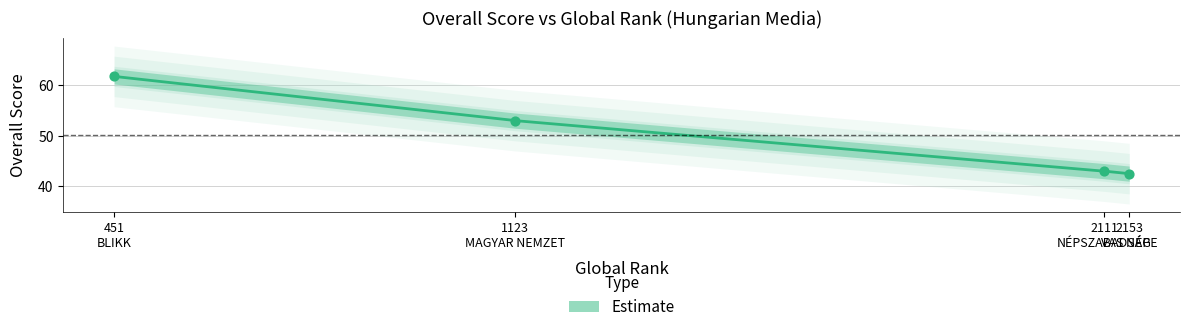

Between 2111 and 2153, which is larger?

2111